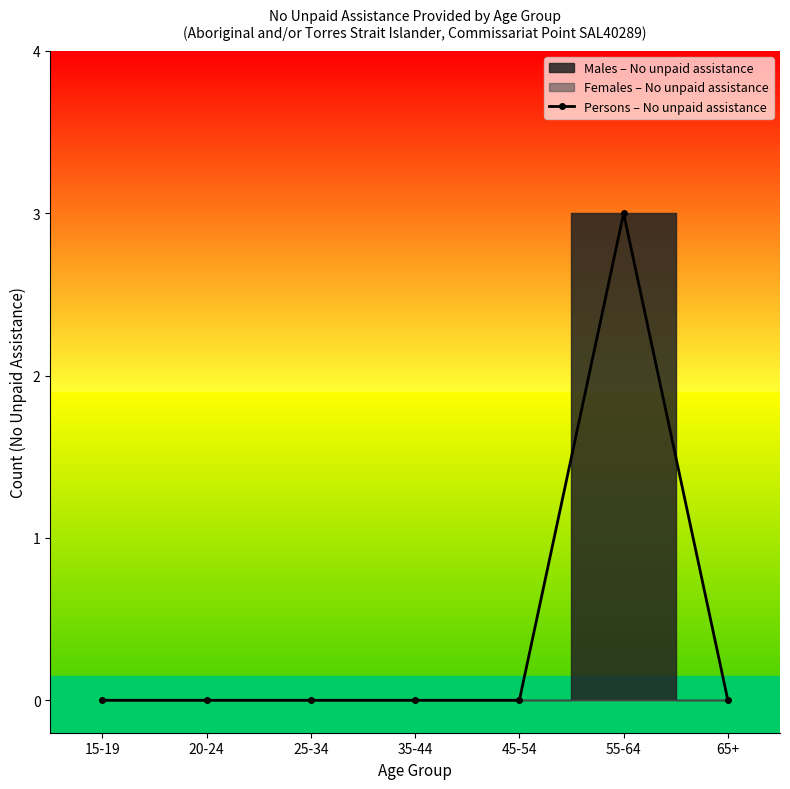

True or false: the data has more than 1 interior local peaks.

False